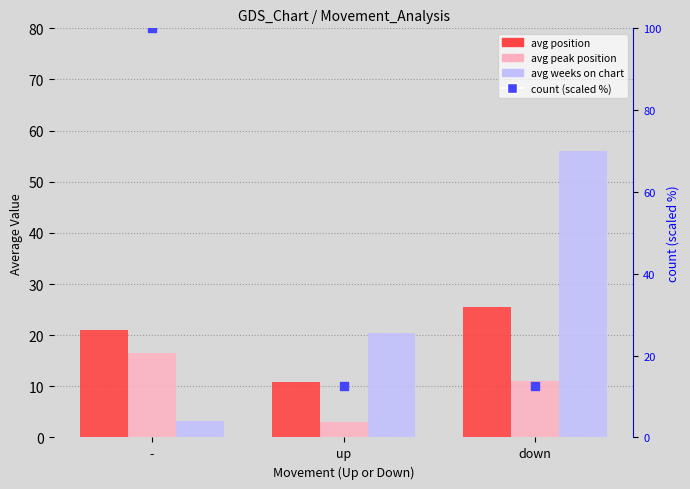

At how many categories does at least one series exceed 33?

2